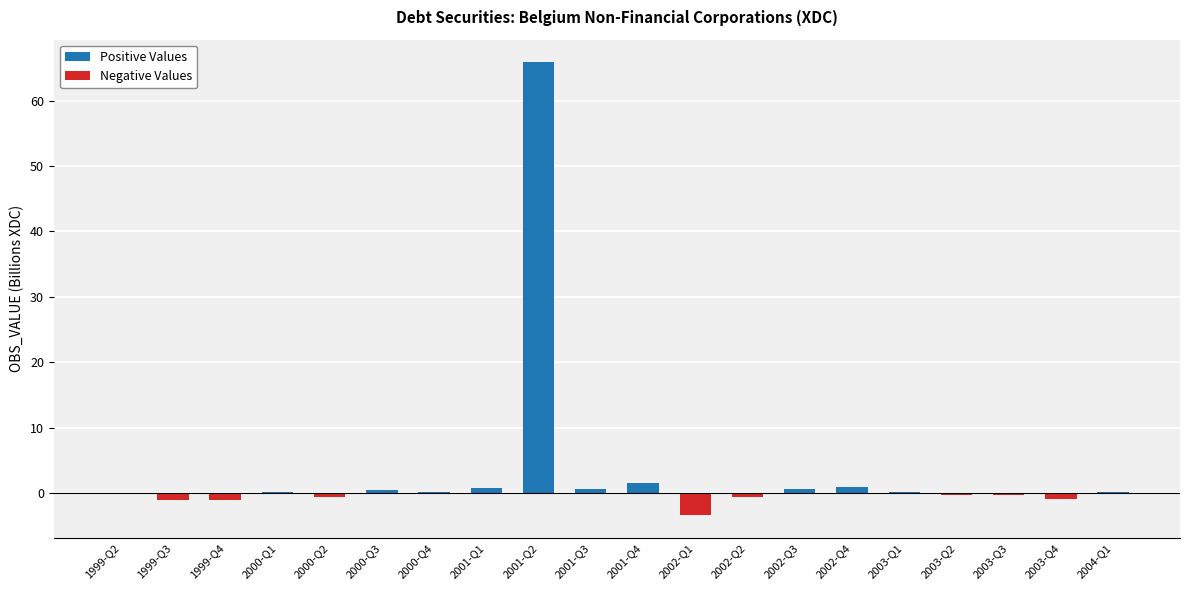

Is it true that Negative Values equals -0.2 at 2003-Q2?

False